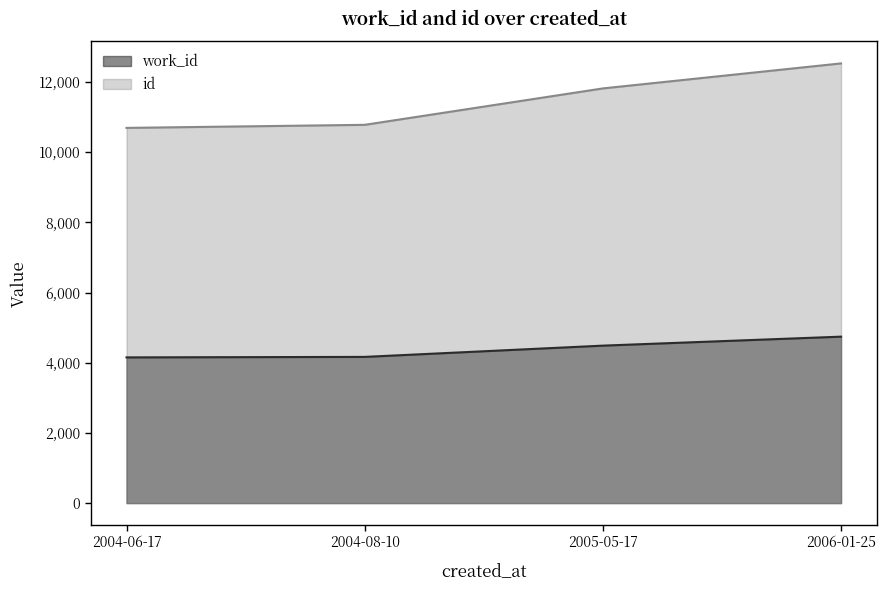

What are all the series names shown in the legend?

work_id, id